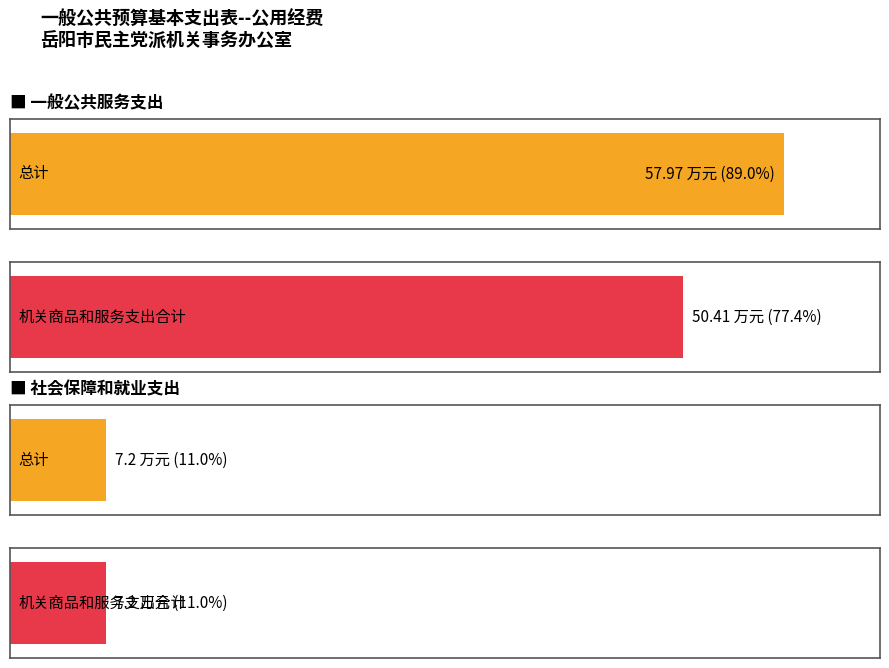

List the series in order of their peak value, lowest first.

机关商品和服务支出合计, 总计